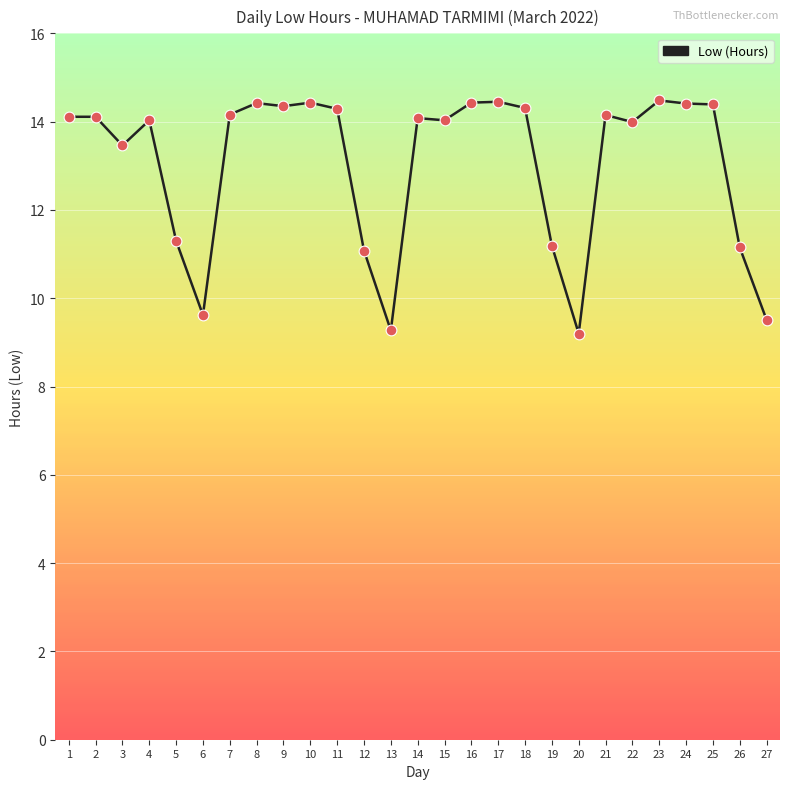

Between 2 and 25, which is larger?

25